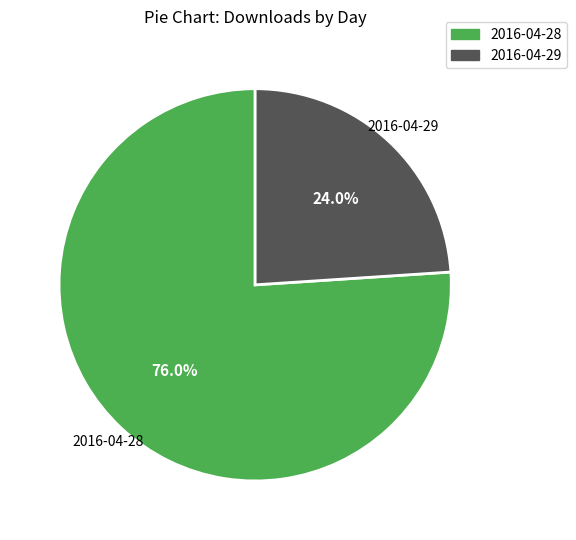

Does any single category account for the majority?

Yes